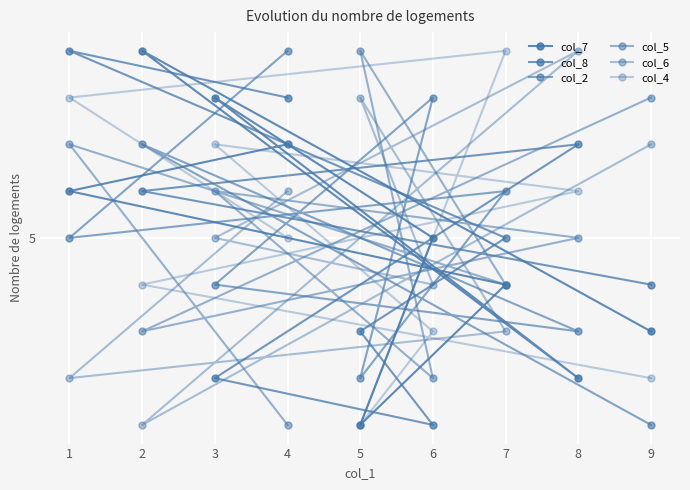

Where does the col_8 series first go above 5?

1